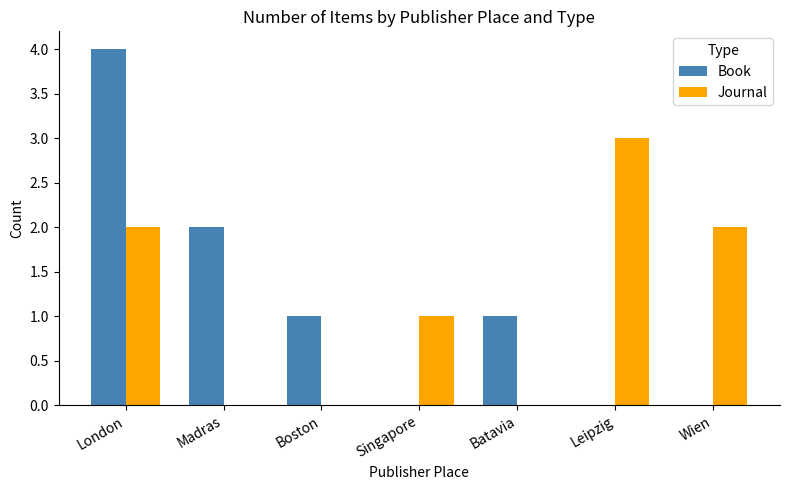

Which series changed the most between London and Leipzig?

Book